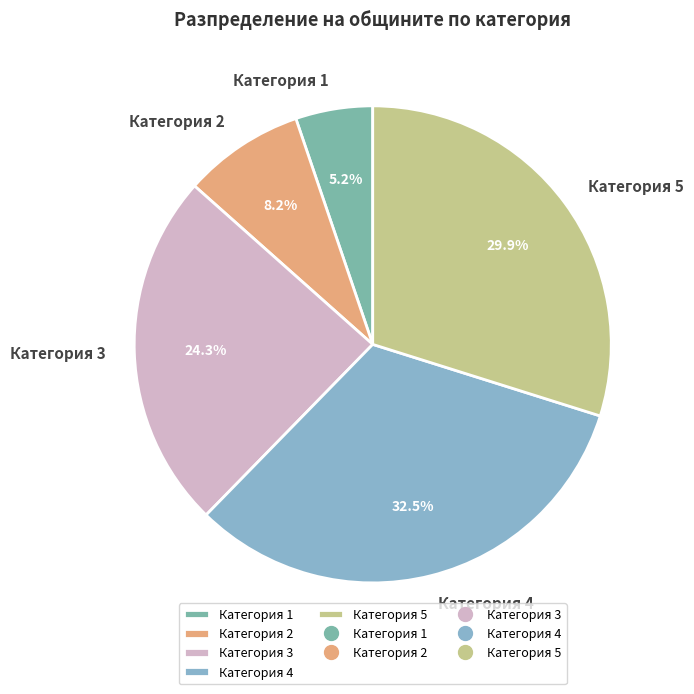

Does Категория 5 account for over 50% of the chart?

No